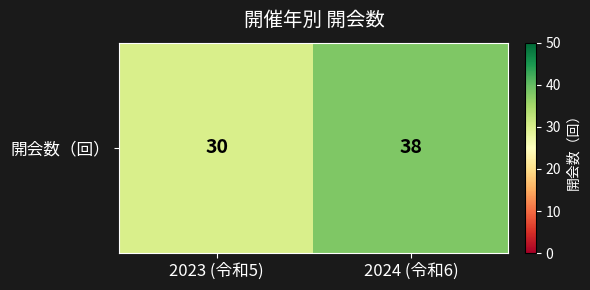

How many distinct data groups are displayed?

1